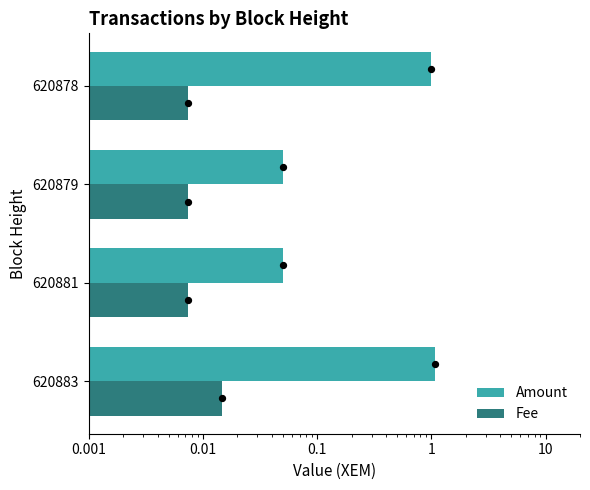

Which series has the largest total across all categories?

Amount